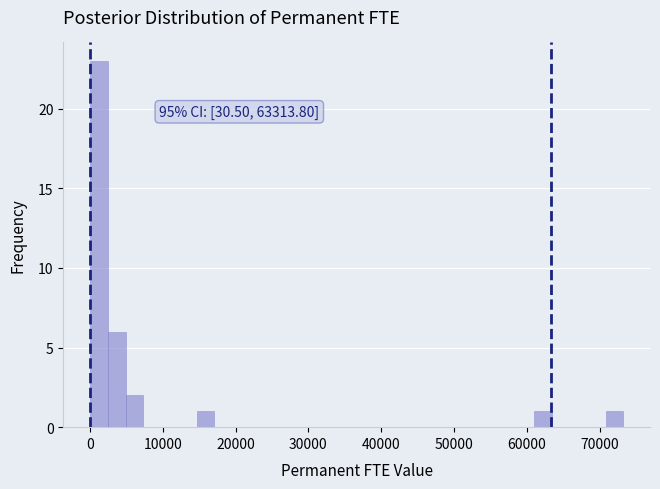

Read against the x-axis, roughly where is the centre of the tallest bar?

1000